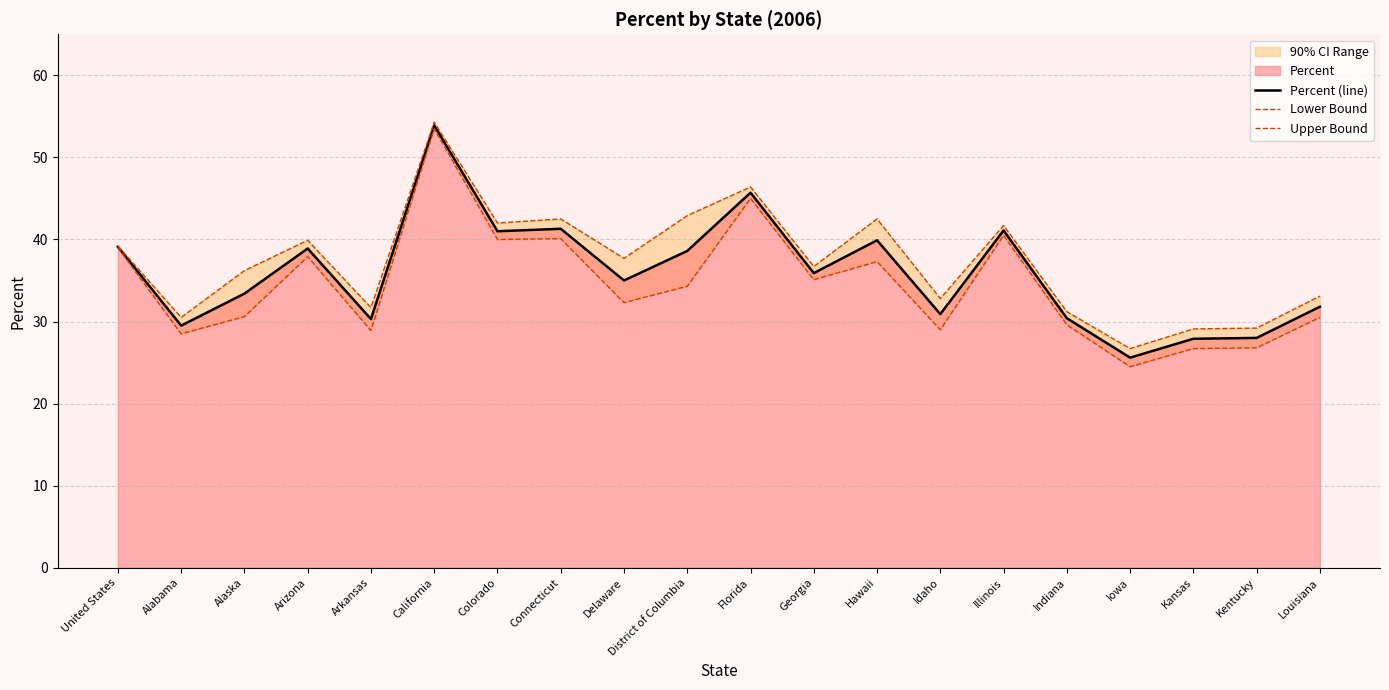

List the labels in order of Percent (line) value, smallest first.

Iowa, Kansas, Kentucky, Alabama, Arkansas, Indiana, Idaho, Louisiana, Alaska, Delaware, Georgia, District of Columbia, Arizona, United States, Hawaii, Colorado, Illinois, Connecticut, Florida, California